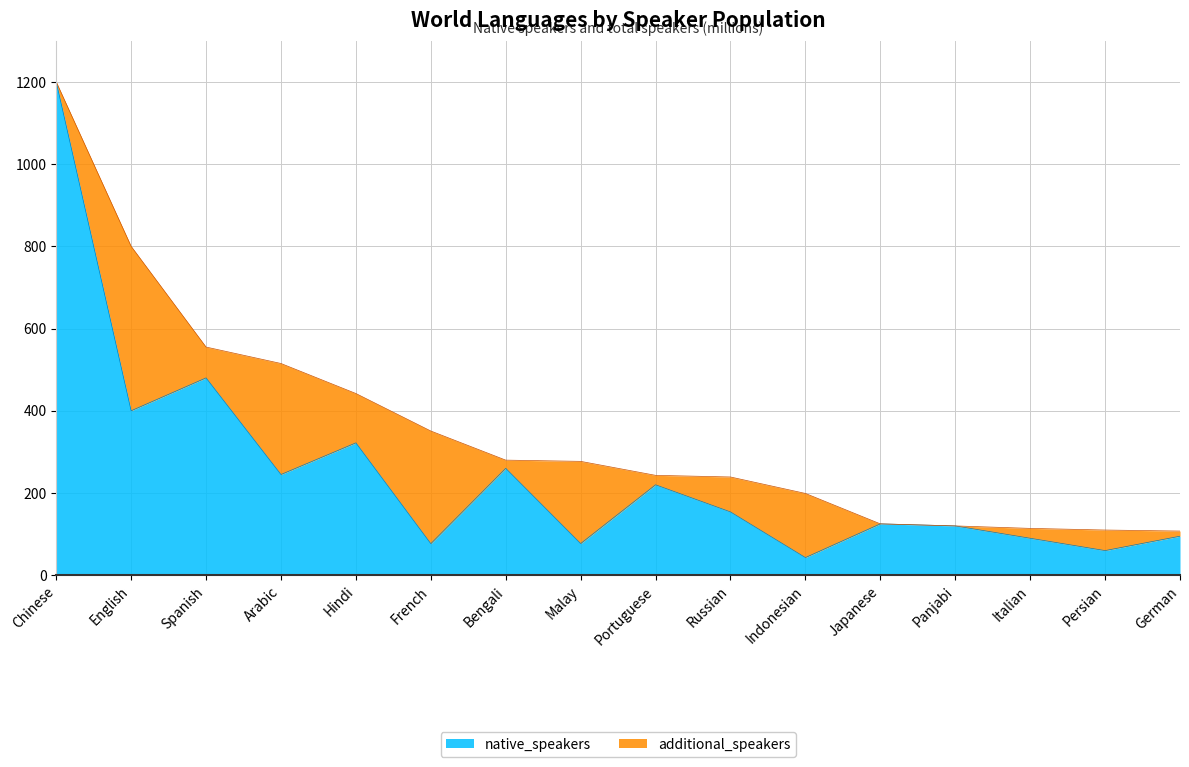

What position from the left is Russian?

10